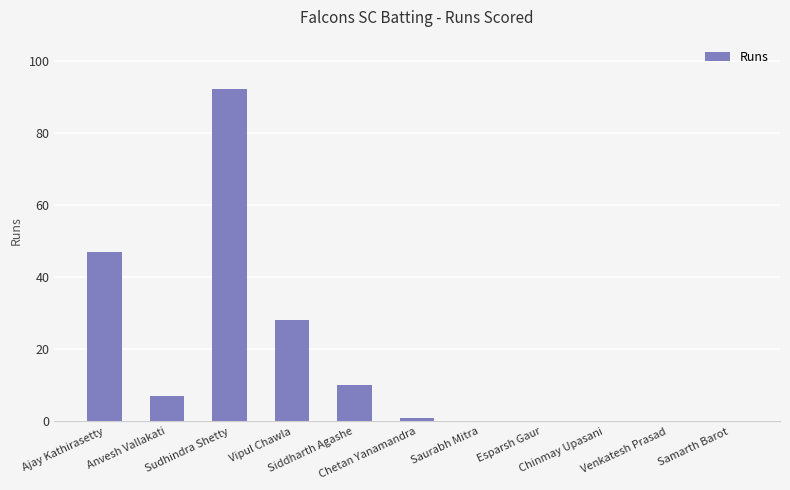

At which label does the data first exceed 1?

Ajay Kathirasetty